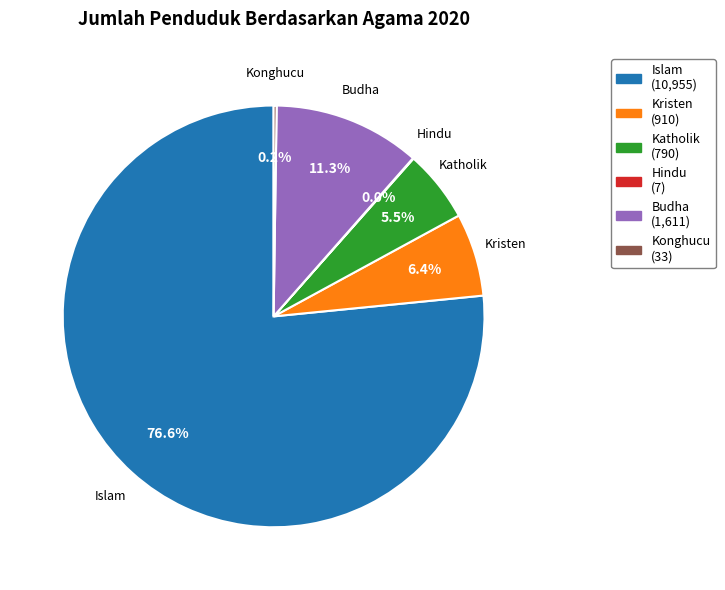

To the nearest percent, what is the difference between the Kristen and Katholik slice percentages?

1%